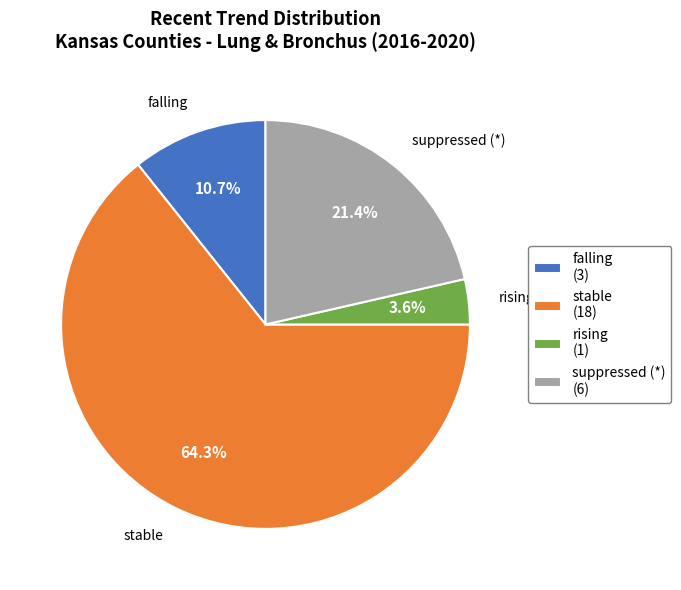

To the nearest percent, what is the average slice percentage?

25%